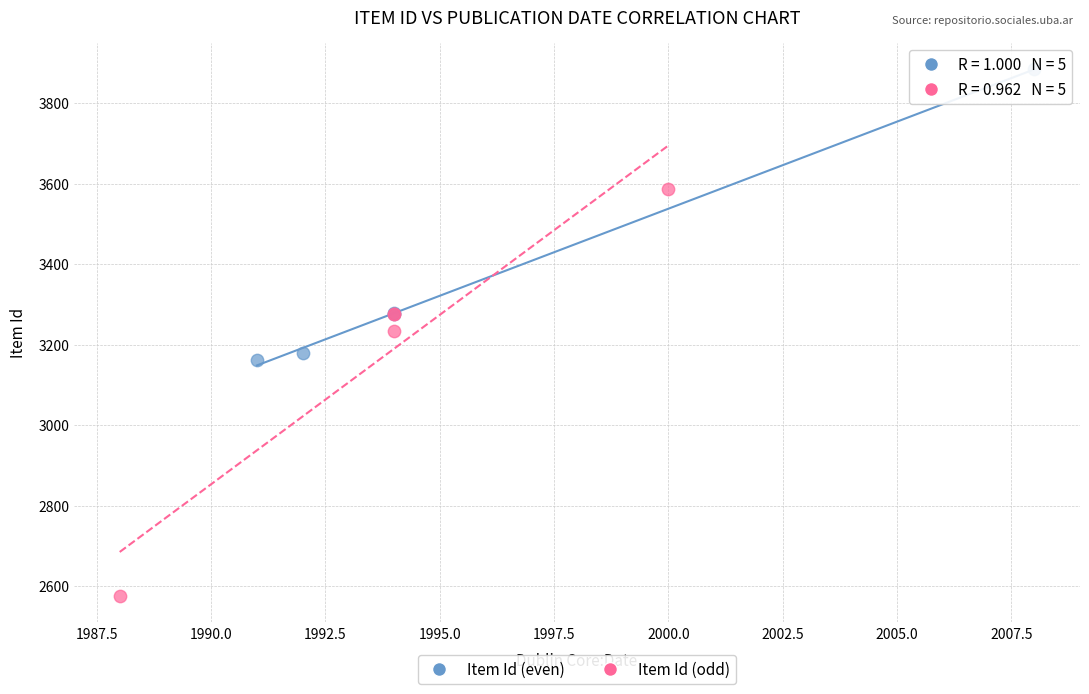

Which series reaches the maximum Y coordinate?

Item Id (even)